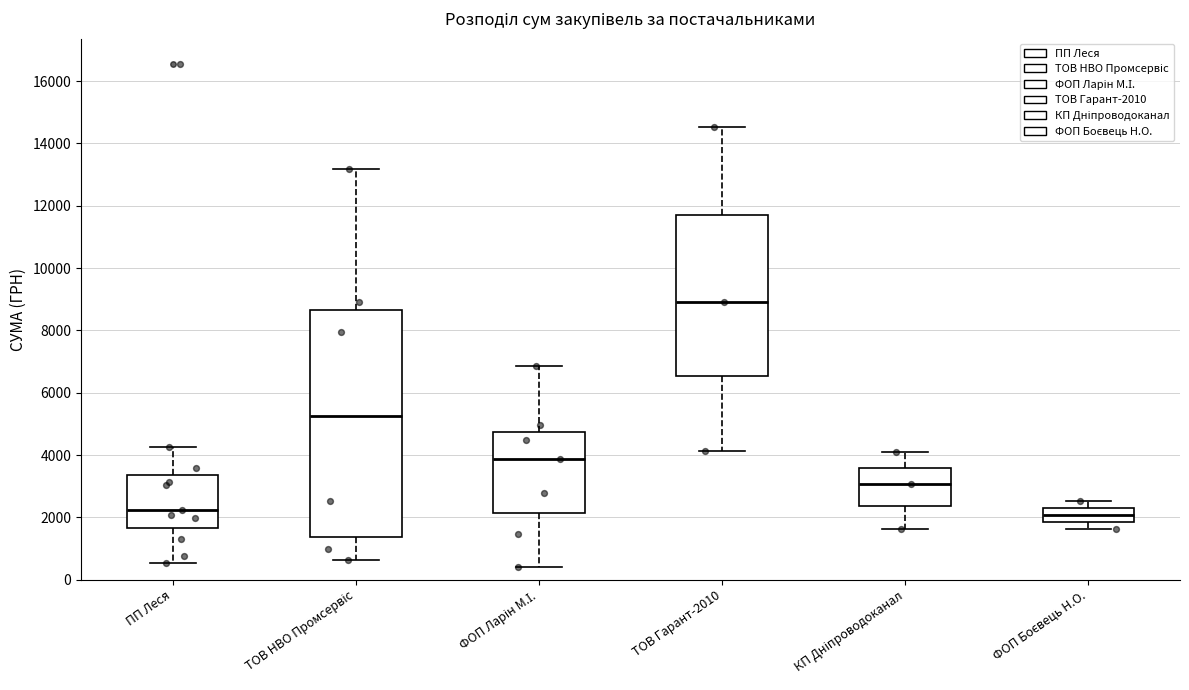

Reading left to right, transcribe this box plot: for each box, give where its median line is, the range the box spans, and where its two whiskers end, as read against the y-axis. The values are not printed on the chart, so give them approximately, as read against the axis.

ПП Леся: median 2200, box 1600 to 3400, whiskers 600 to 4200
ТОВ НВО Промсервіс: median 5200, box 1400 to 8600, whiskers 600 to 13200
ФОП Ларін М.І.: median 3800, box 2200 to 4800, whiskers 400 to 6800
ТОВ Гарант-2010: median 9000, box 6600 to 11800, whiskers 4200 to 14600
КП Дніпроводоканал: median 3000, box 2400 to 3600, whiskers 1600 to 4200
ФОП Боєвець Н.О.: median 2000, box 1800 to 2400, whiskers 1600 to 2600